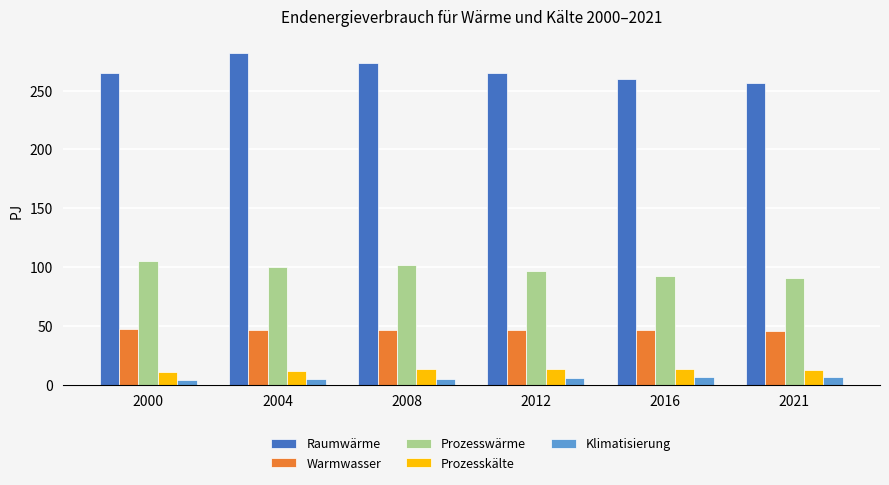

What is the greatest value displayed?

282.0